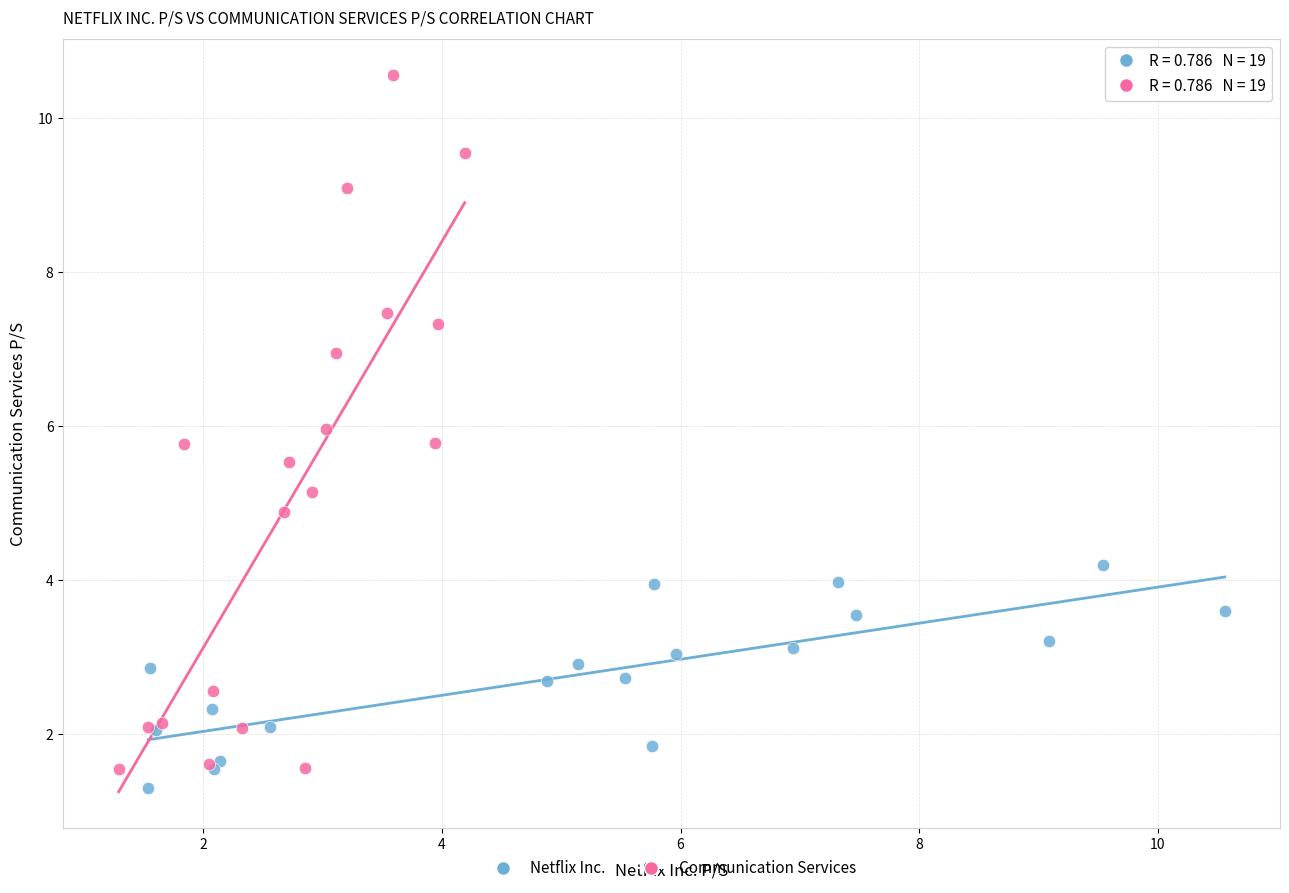

Which series has the largest Y range (max minus min)?

Communication Services